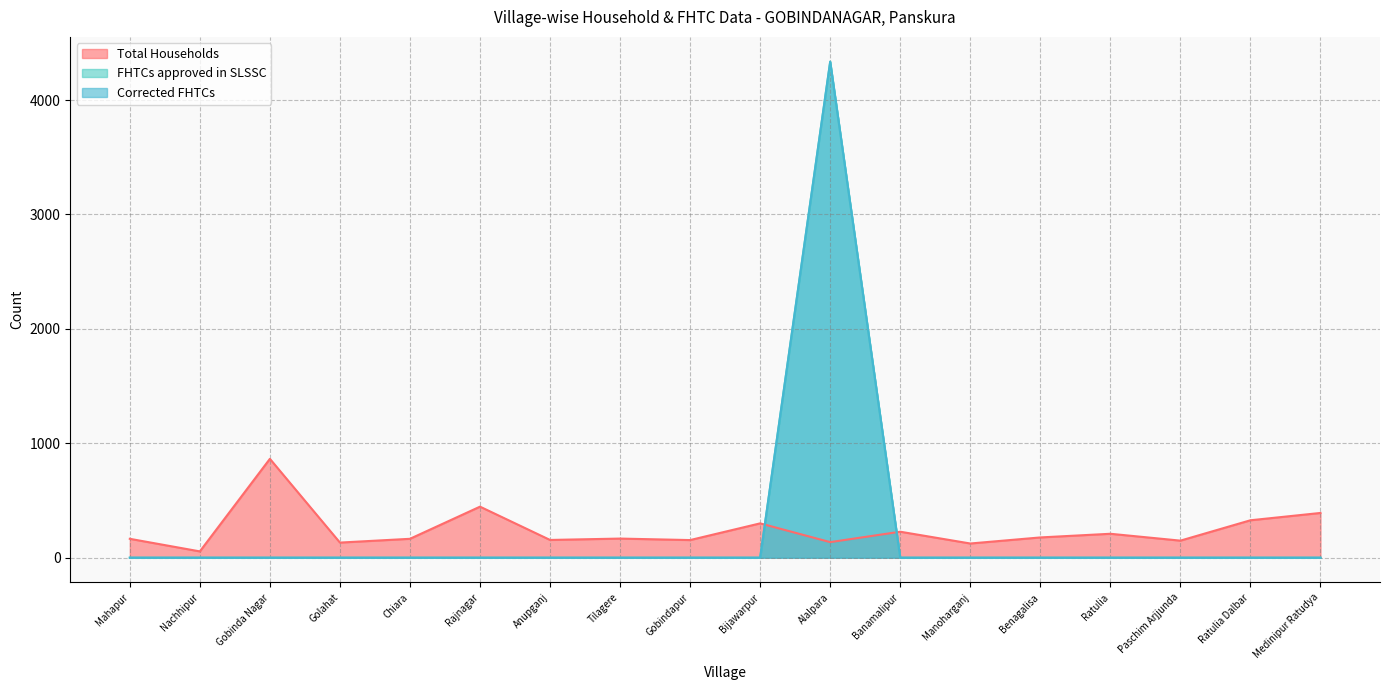

Which series has the largest range (max minus min)?

FHTCs approved in SLSSC